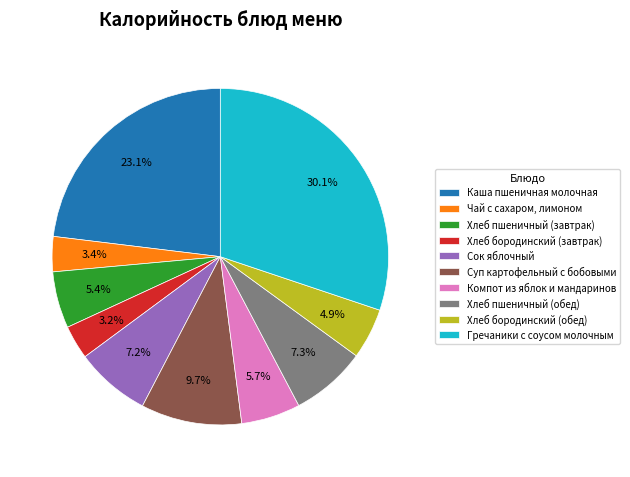

How many segments does this pie chart have?

10